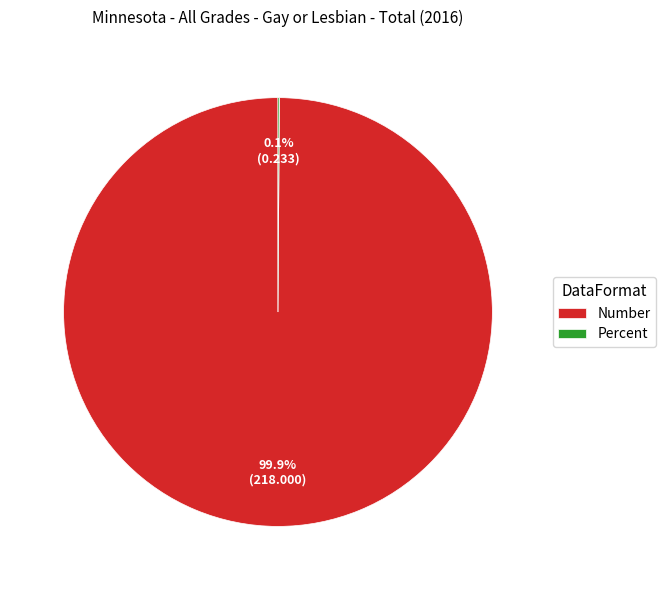

What is the largest slice in the pie chart?

Number